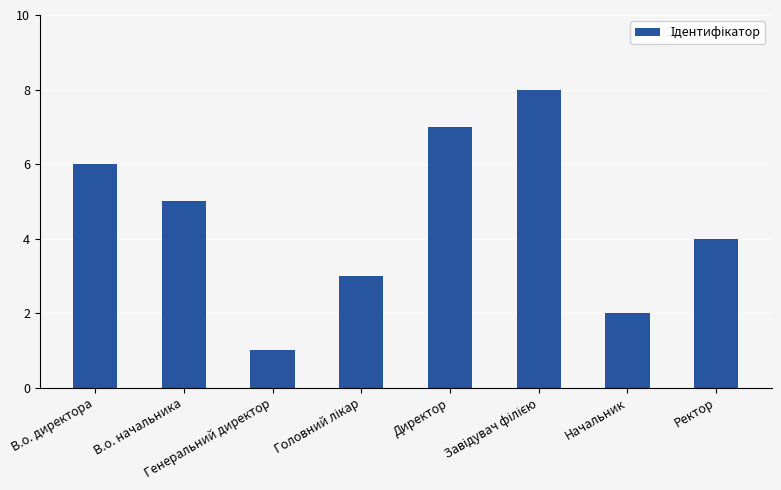

Reading right to left, extract all data points from this chart.

4	2	8	7	3	1	5	6